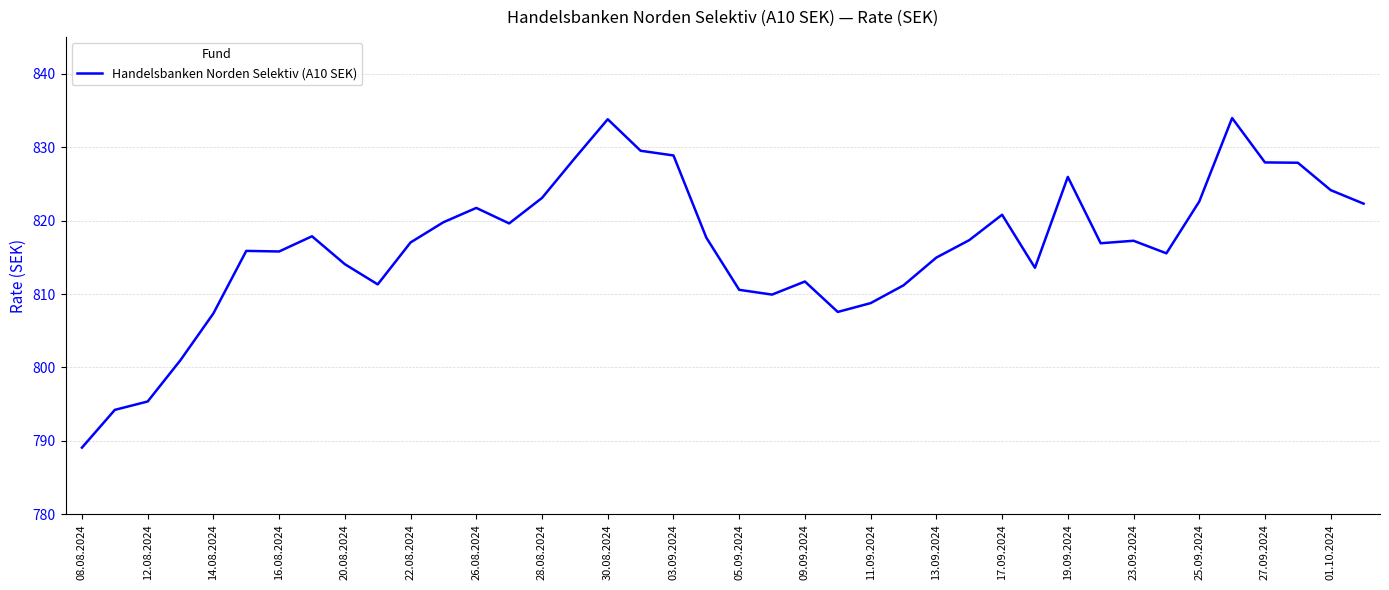

What is the greatest value displayed?

834.0